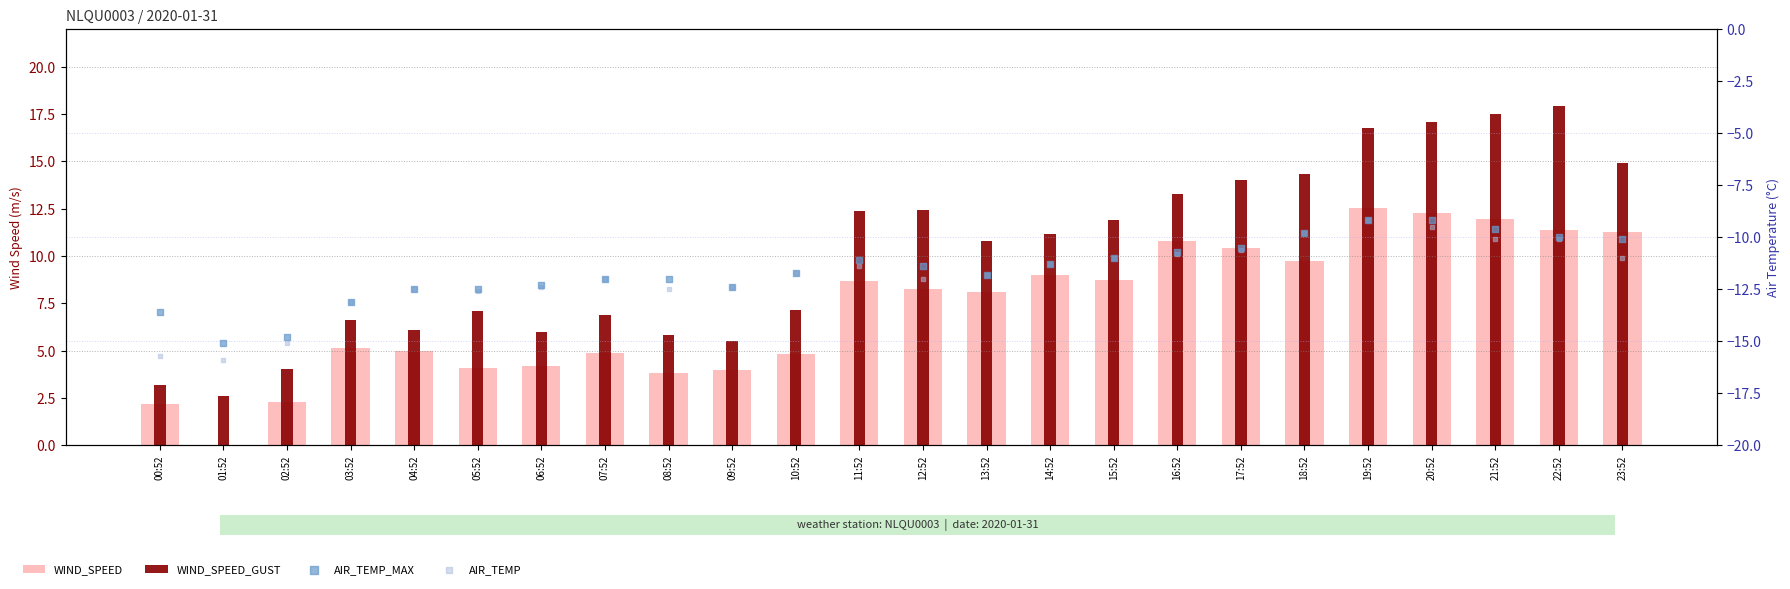

Which series has the widest spread of Y values?

WIND_SPEED_GUST